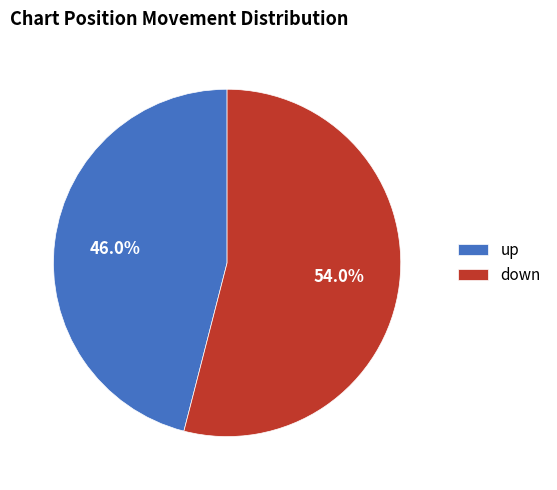

To the nearest percent, what portion does down represent?

54%